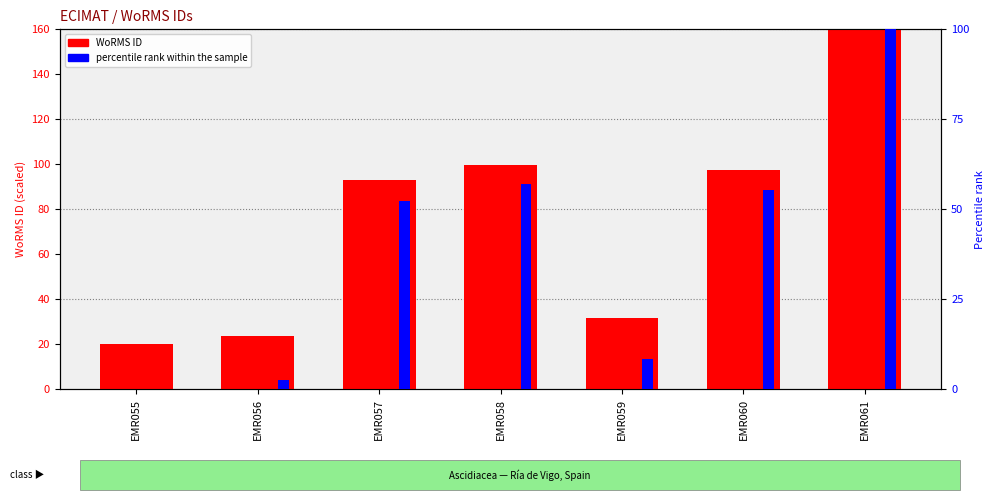

Are the bars horizontal?

No